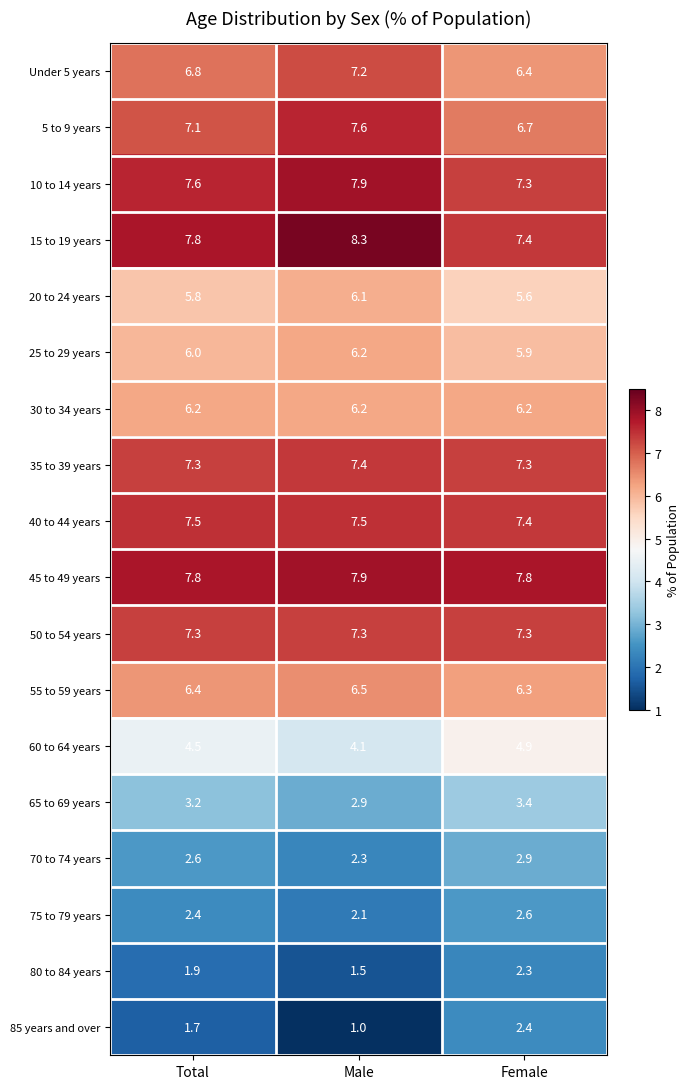

Is the value of 85 years and over at Total greater than the value of 65 to 69 years at Female?

No